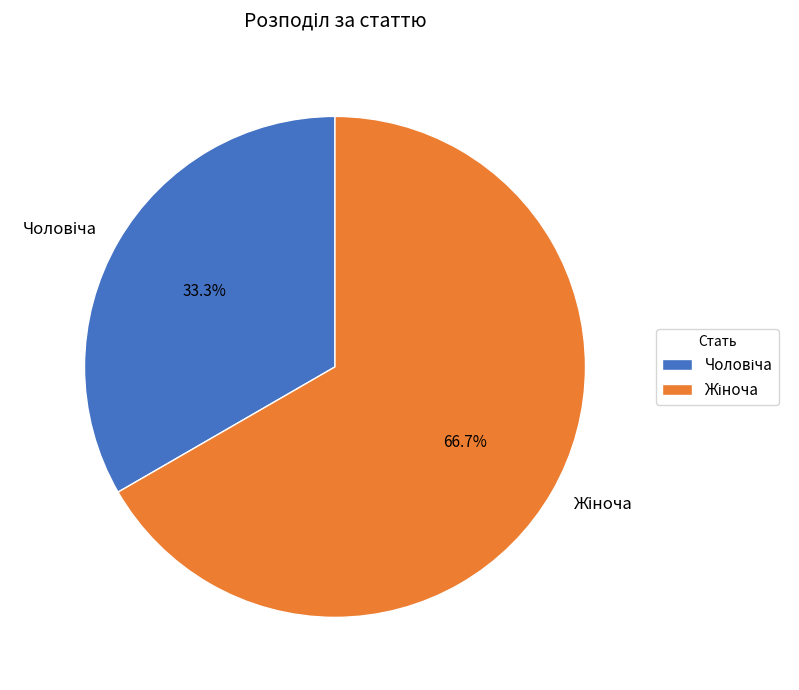

Does any single category account for the majority?

Yes